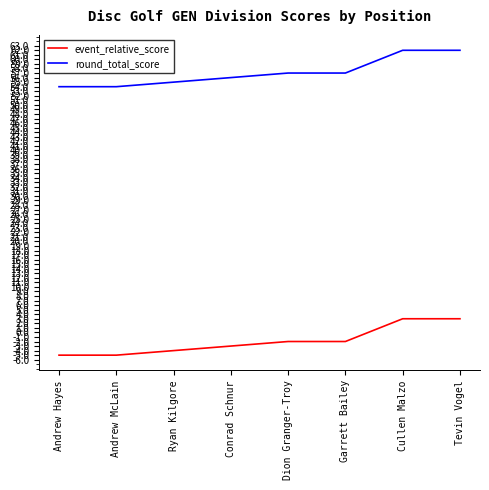

True or false: round_total_score has a value of 21 at Ryan Kilgore.

False